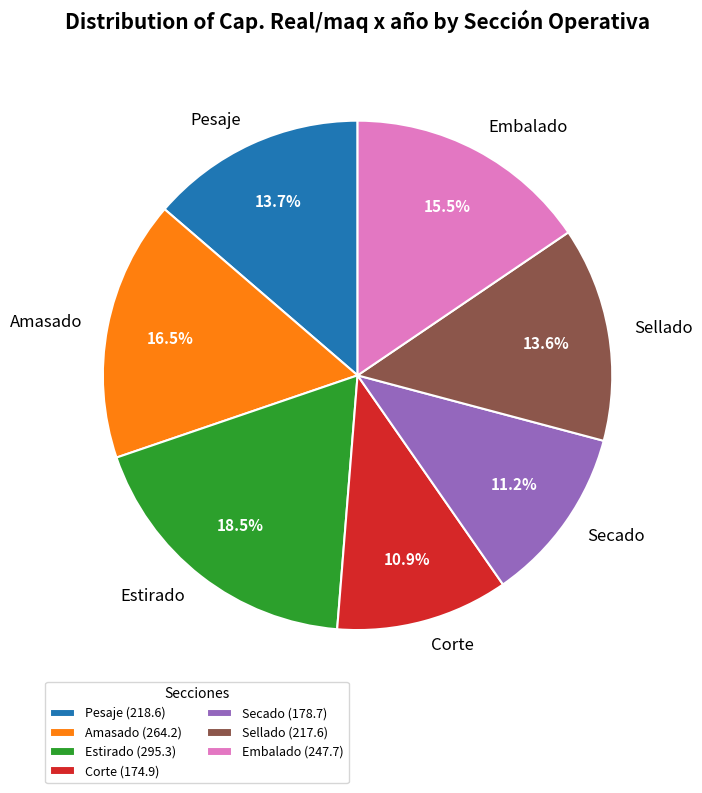

What is the ratio of the value at Estirado to the value at Amasado?

1.1